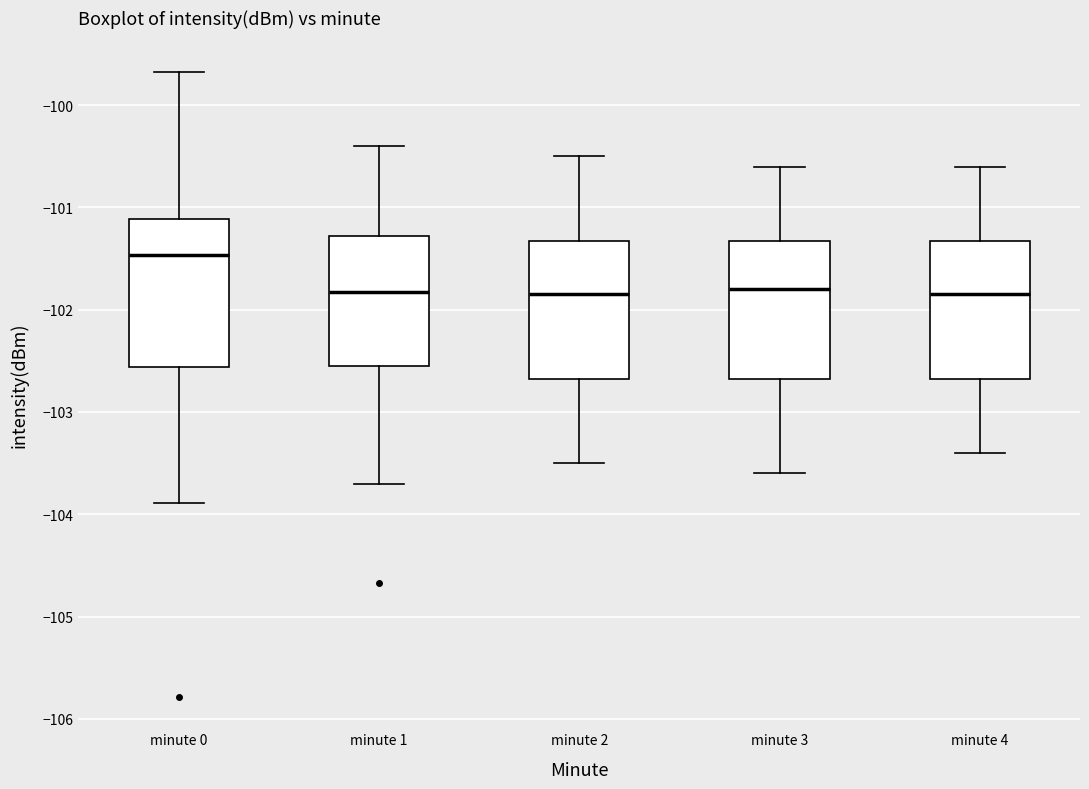

Reading left to right, transcribe this box plot: for each box, give where its median line is, the range the box spans, and where its two whiskers end, as read against the y-axis. The values are not printed on the chart, so give them approximately, as read against the axis.

minute 0: median -101.5, box -102.6 to -101.1, whiskers -103.9 to -99.7
minute 1: median -101.8, box -102.5 to -101.3, whiskers -103.7 to -100.4
minute 2: median -101.8, box -102.7 to -101.3, whiskers -103.5 to -100.5
minute 3: median -101.8, box -102.7 to -101.3, whiskers -103.6 to -100.6
minute 4: median -101.8, box -102.7 to -101.3, whiskers -103.4 to -100.6